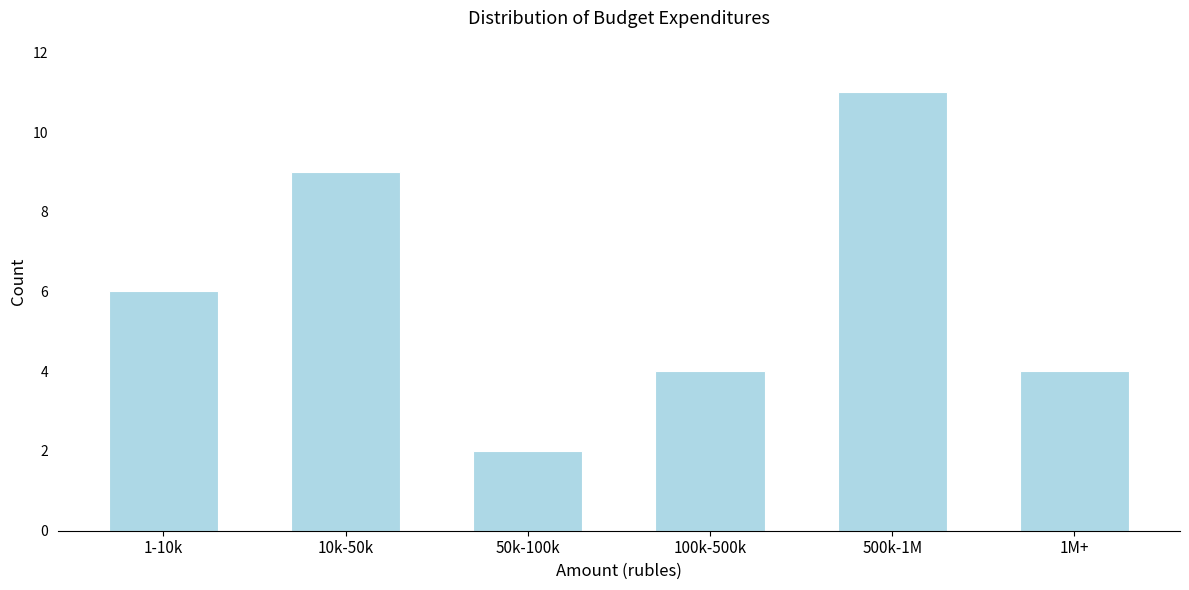

Reading right to left, transcribe all the data shown in this chart.

4	11	4	2	9	6